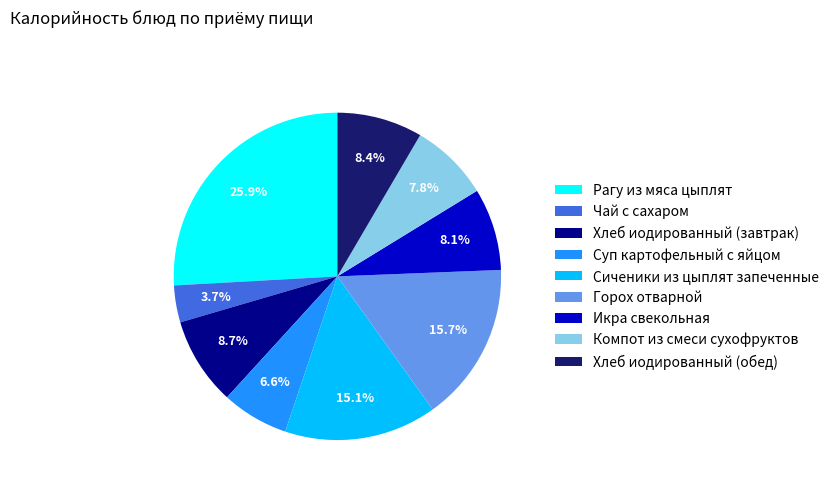

To the nearest percent, what portion does Икра свекольная represent?

8%